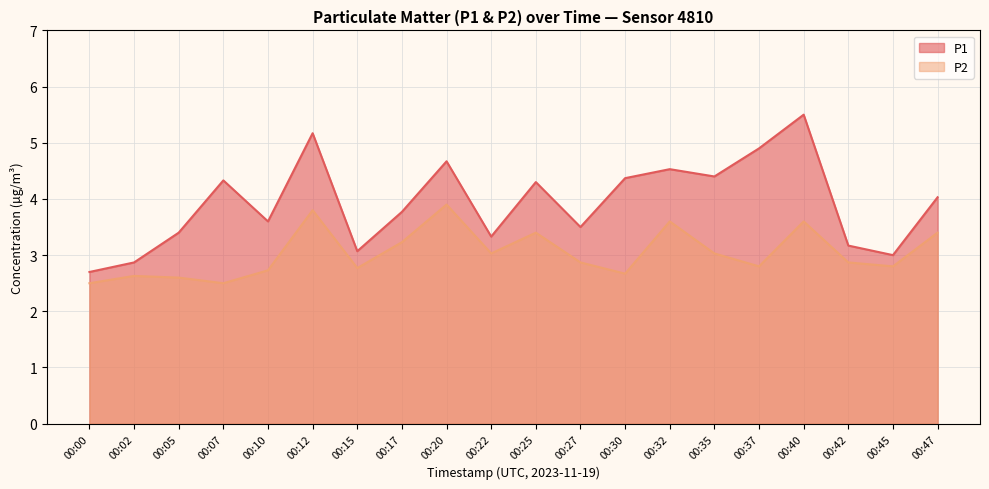

At which category does P1 reach its first local valley?

00:10